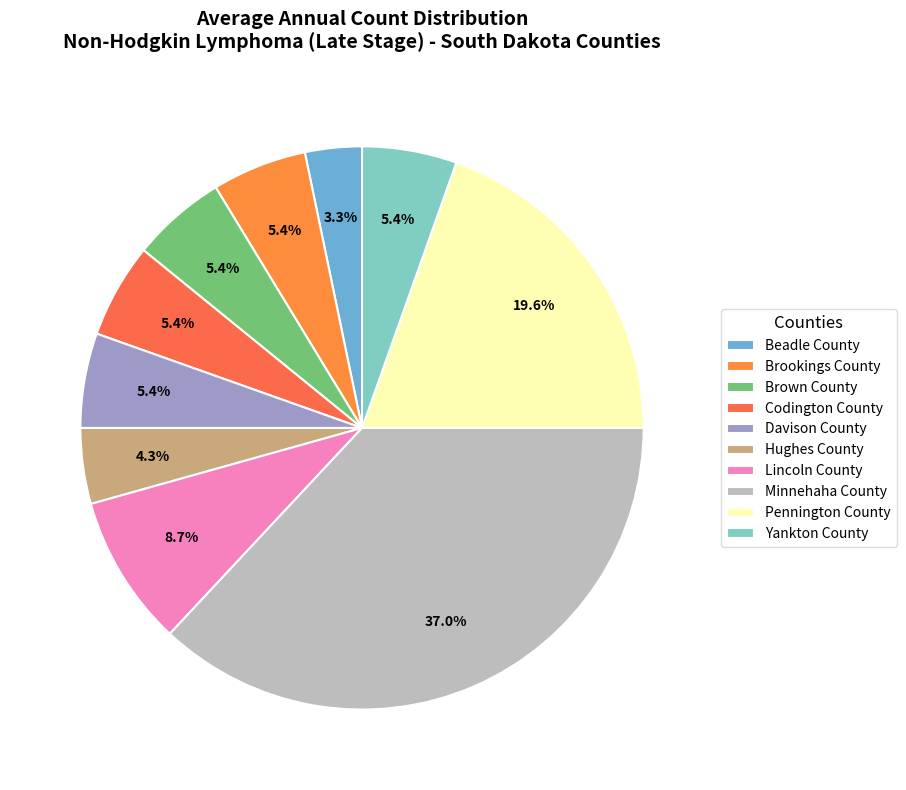

What is the largest slice in the pie chart?

Minnehaha County